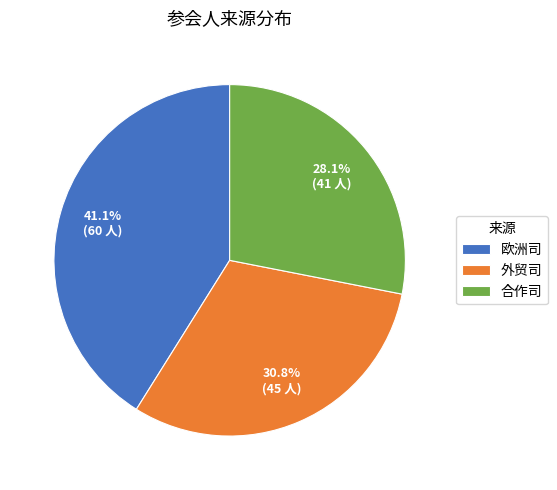

How many slices are in this pie chart?

3